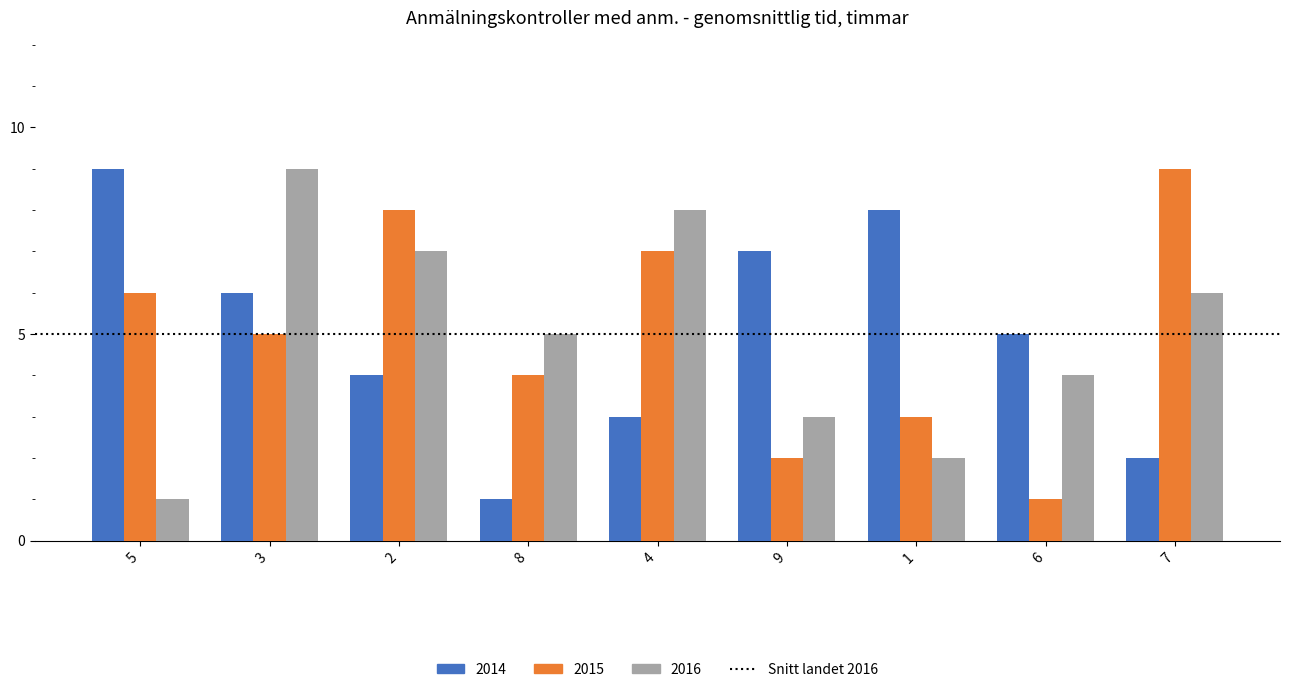

The value of 2014 at 4 is 3. True or false?

True